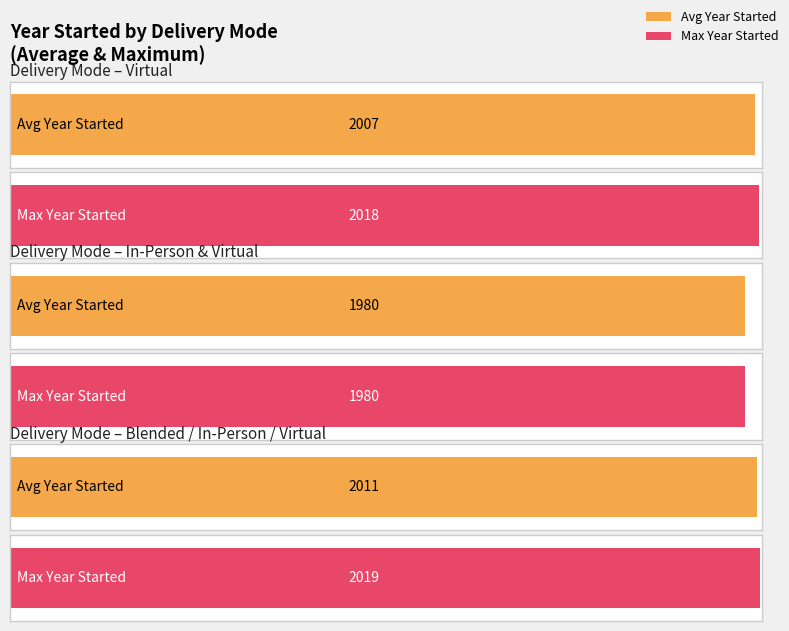

What is the label of the 4th bar from the right?

Virtual